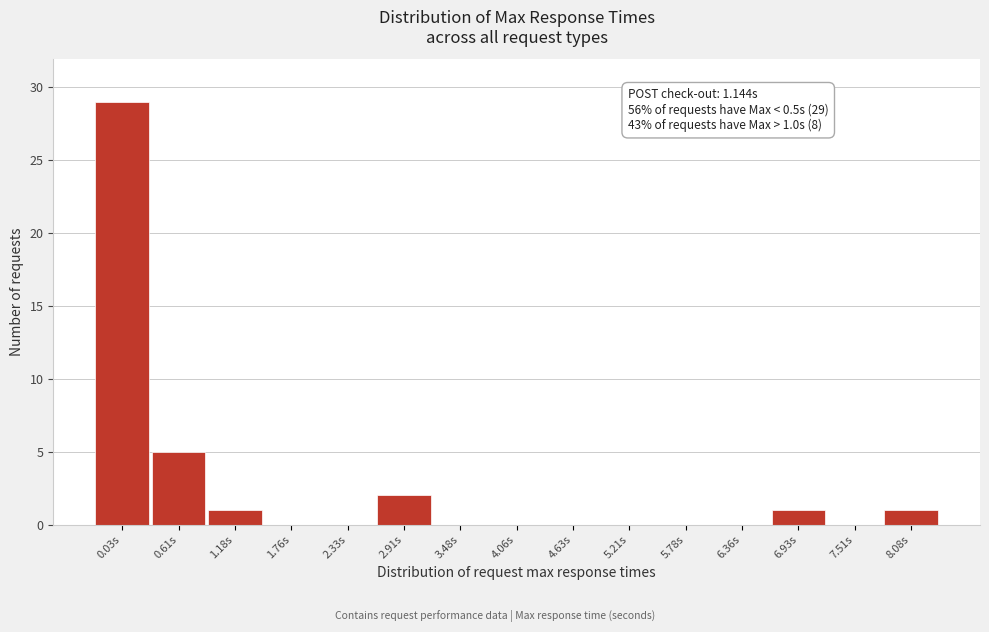

Reading left to right, list all the values displayed in this chart.

0.03s=29	0.61s=5	1.18s=1	1.76s=0	2.33s=0	2.91s=2	3.48s=0	4.06s=0	4.63s=0	5.21s=0	5.78s=0	6.36s=0	6.93s=1	7.51s=0	8.08s=1